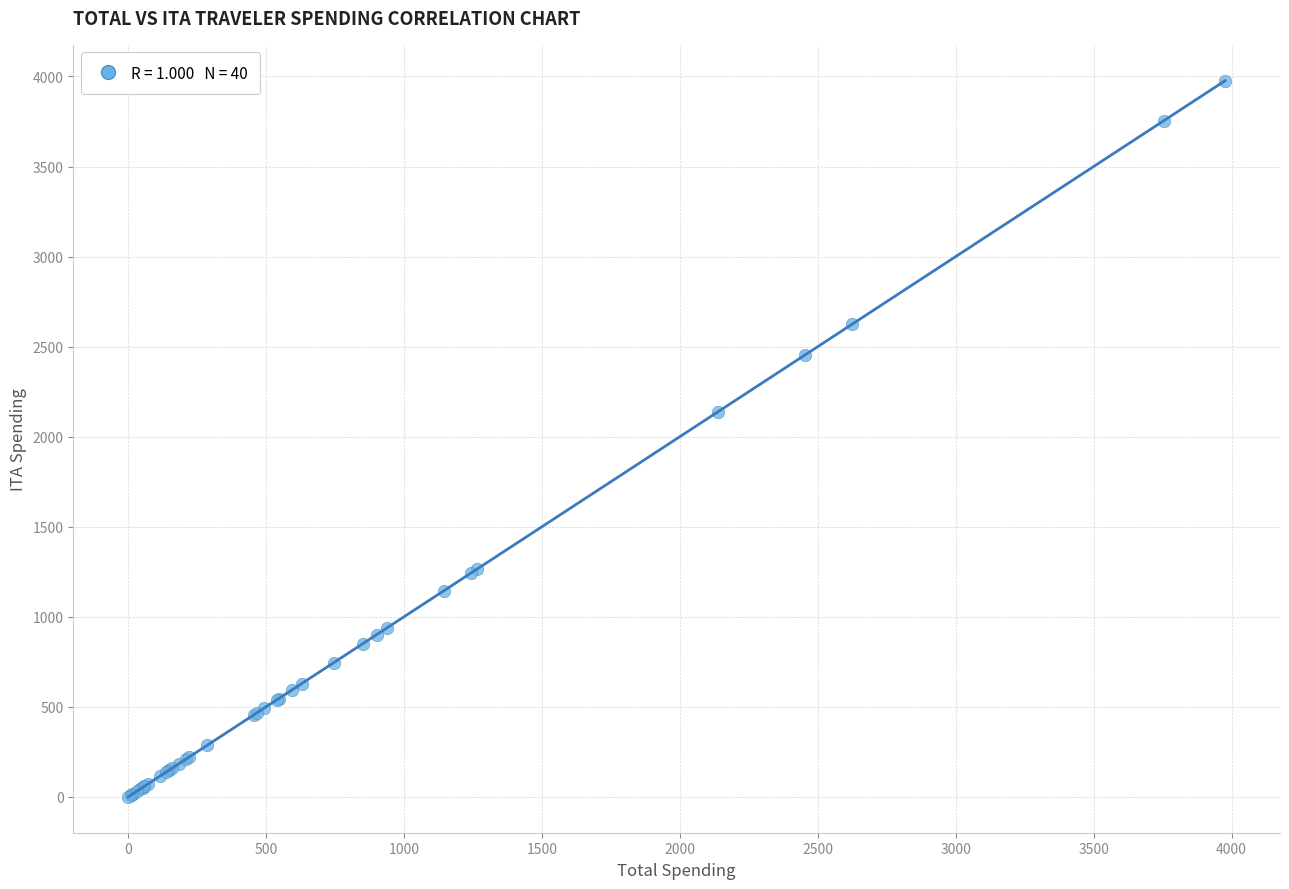

What Y value in the scatter plot is closest to 1988?

2137.6